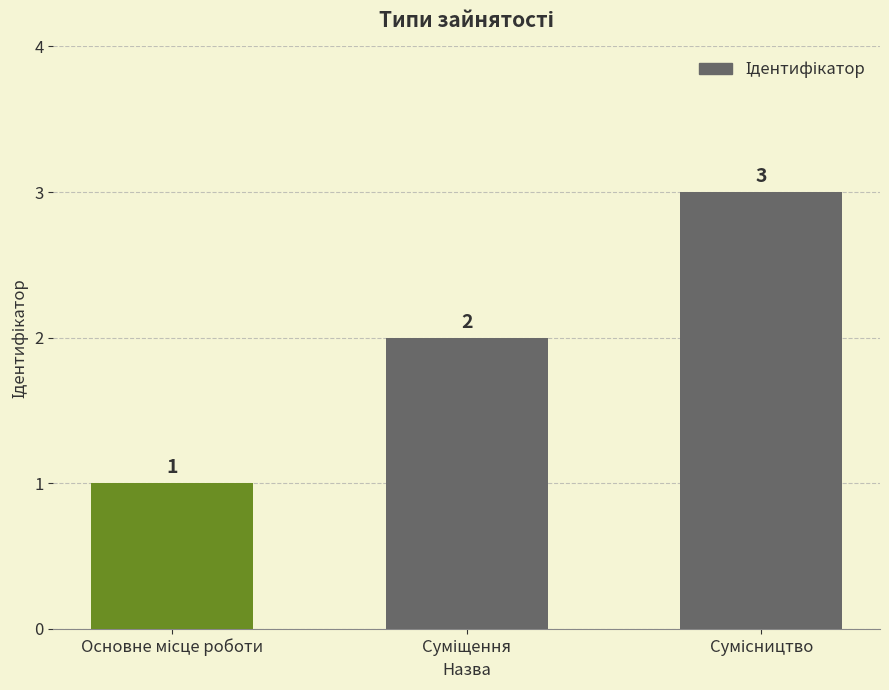

How many values are between 1 and 3?

3